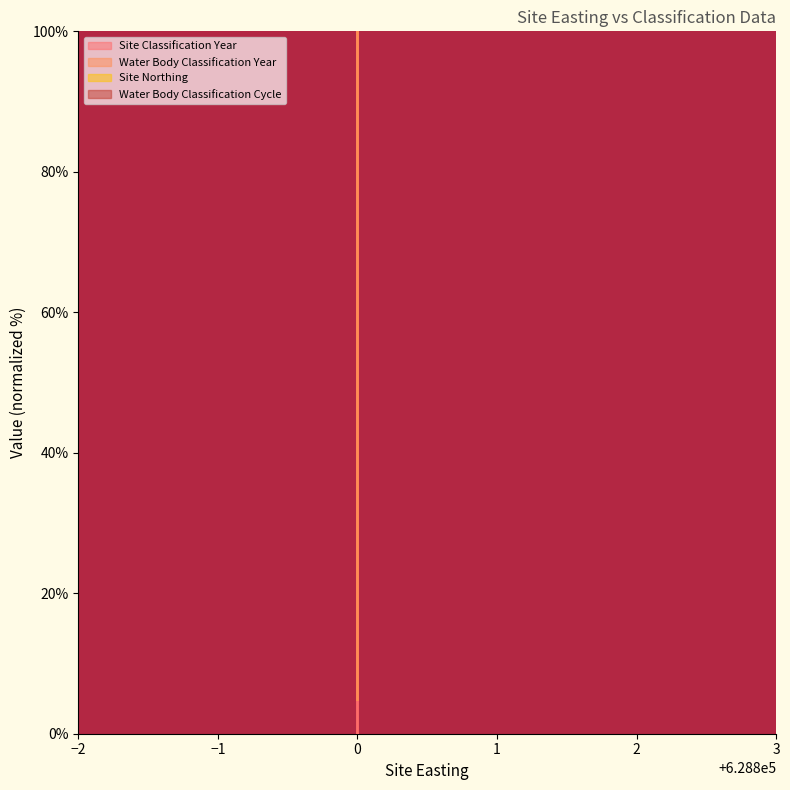

Between 628800 and 628800, which series saw the biggest shift?

Site Classification Year